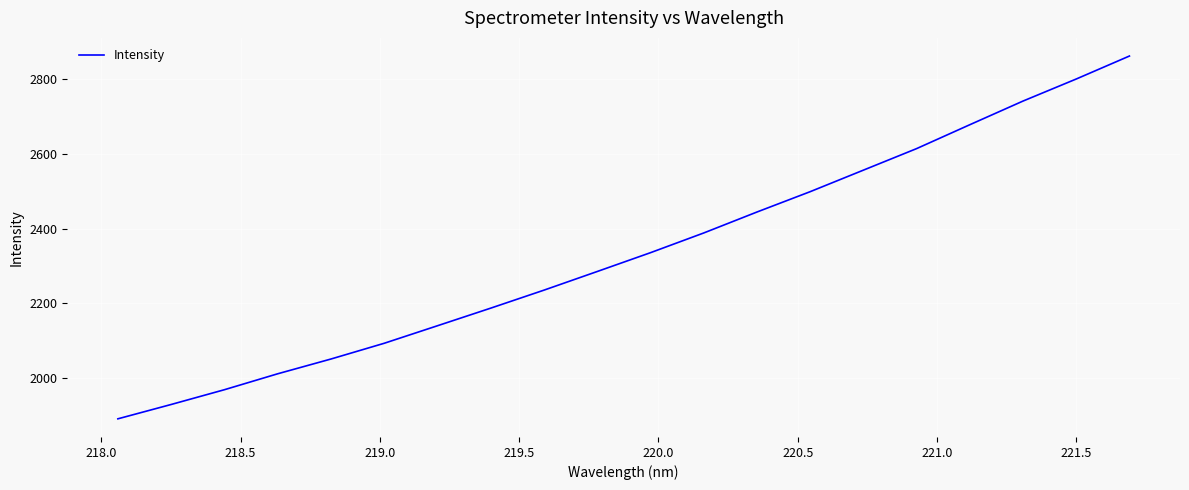

Reading left to right, what are all the values shown in this chart?

1891.8	1930.1	1969.6	2012.1	2051.6	2093.6	2140.4	2187.5	2235.5	2285.3	2335.6	2388.2	2444.2	2498.5	2556.1	2613.6	2677.4	2740.6	2799.5	2860.9